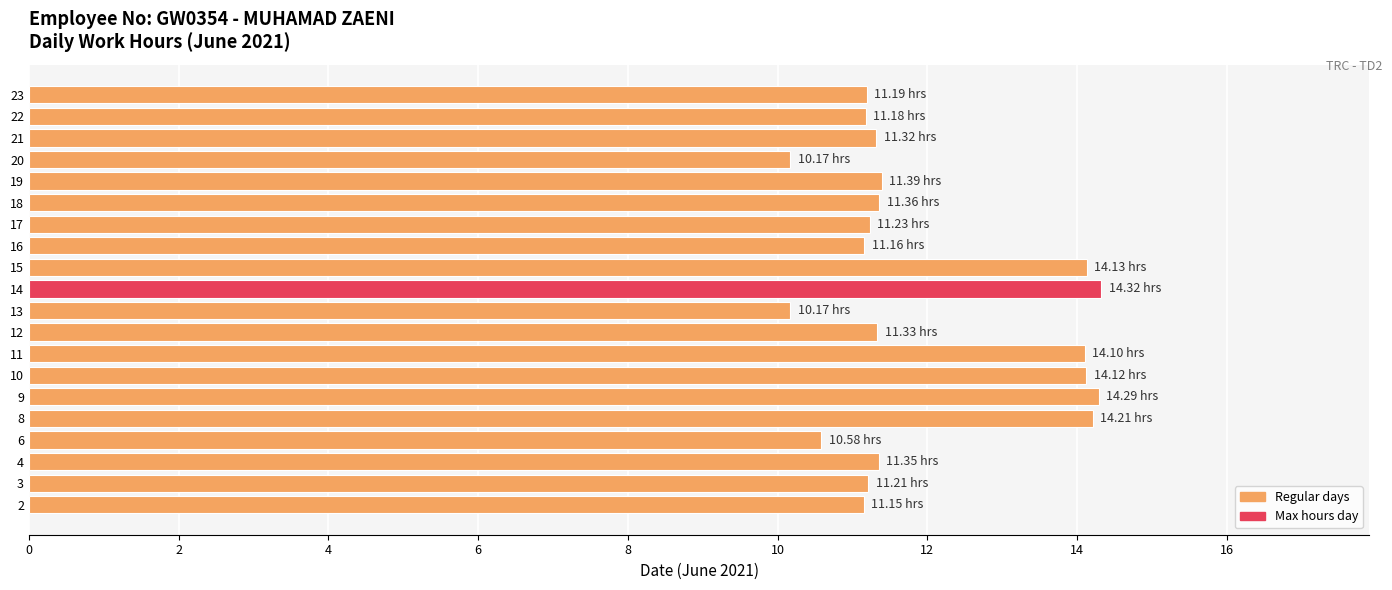

Count the number of data series in this chart.

1